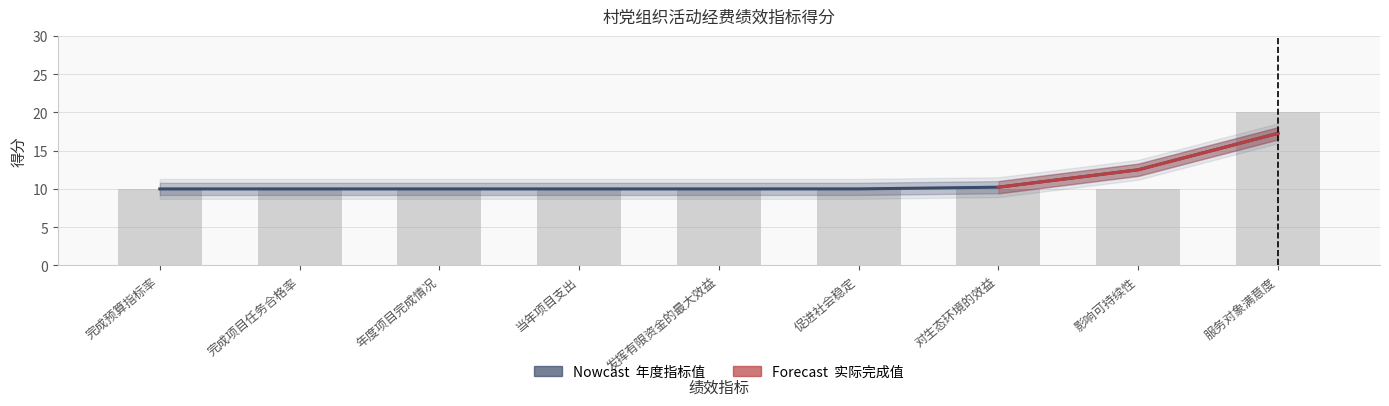

The chart shows a value of 16 at 完成项目任务合格率. True or false?

False